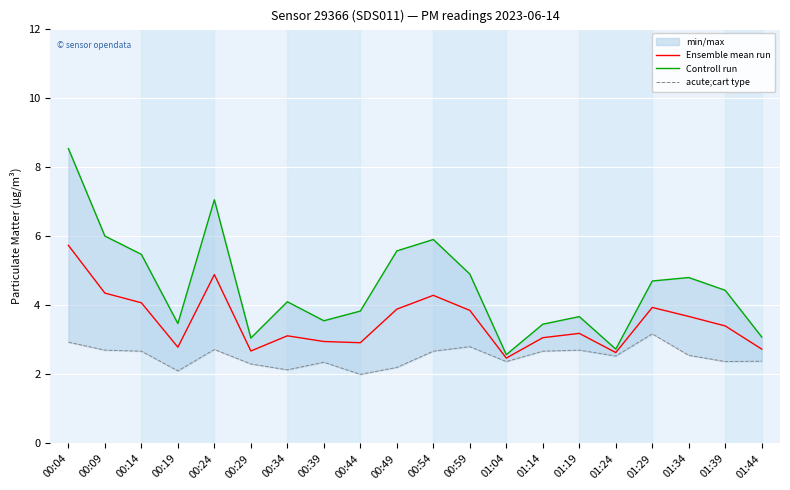

Which series changed the most between 00:04 and 00:39?

Controll run